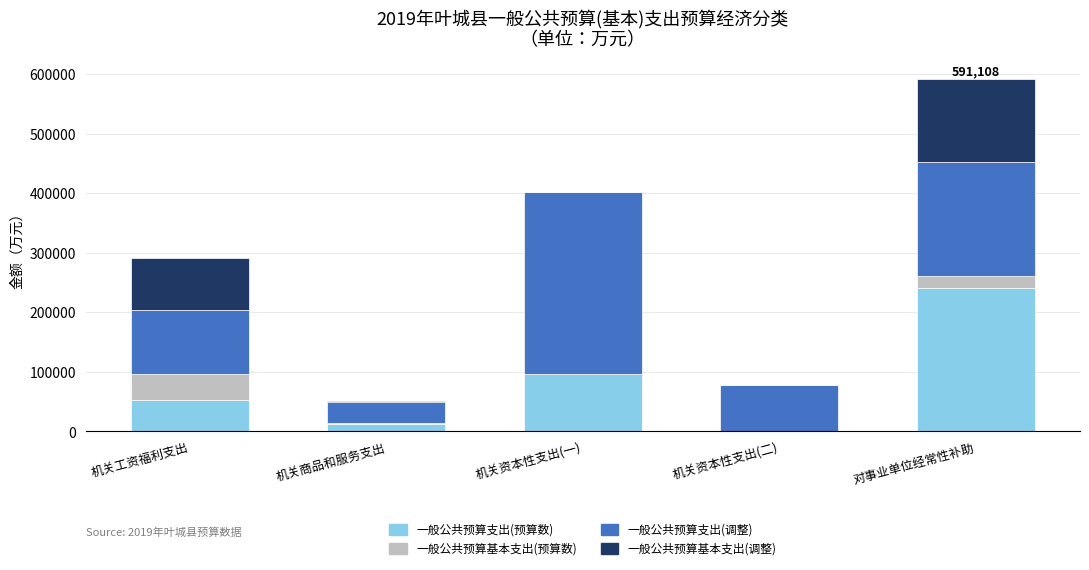

What are all the series names shown in the legend?

一般公共预算支出(预算数), 一般公共预算基本支出(预算数), 一般公共预算支出(调整), 一般公共预算基本支出(调整)